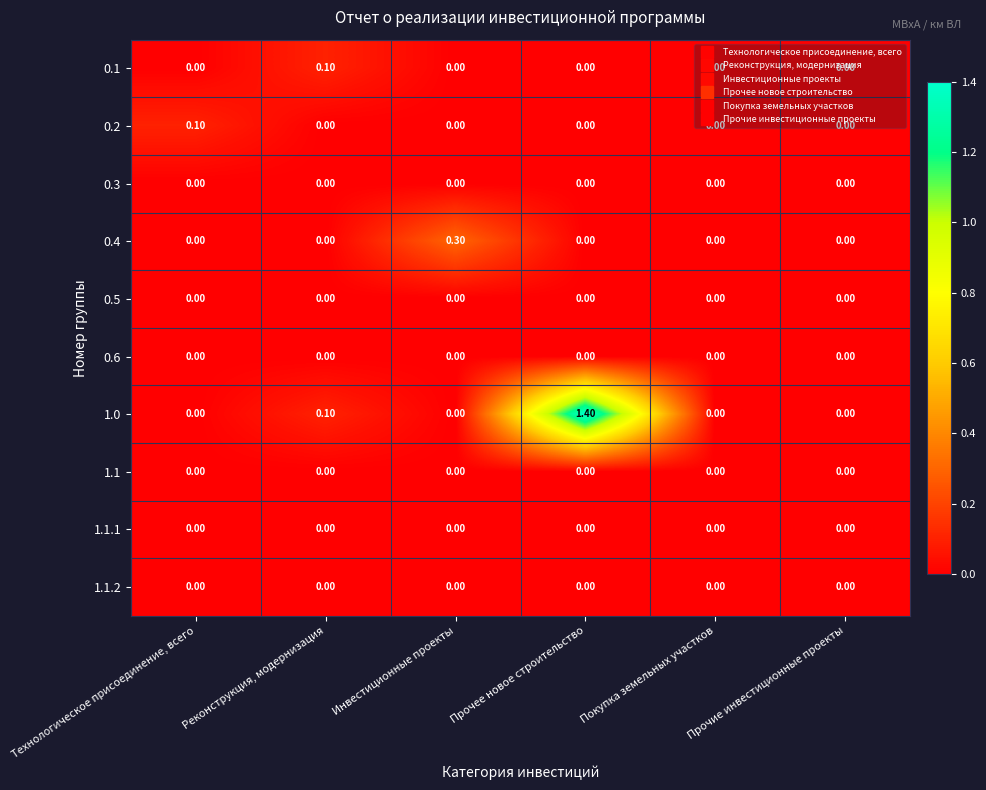

How many data points does each series have?

6